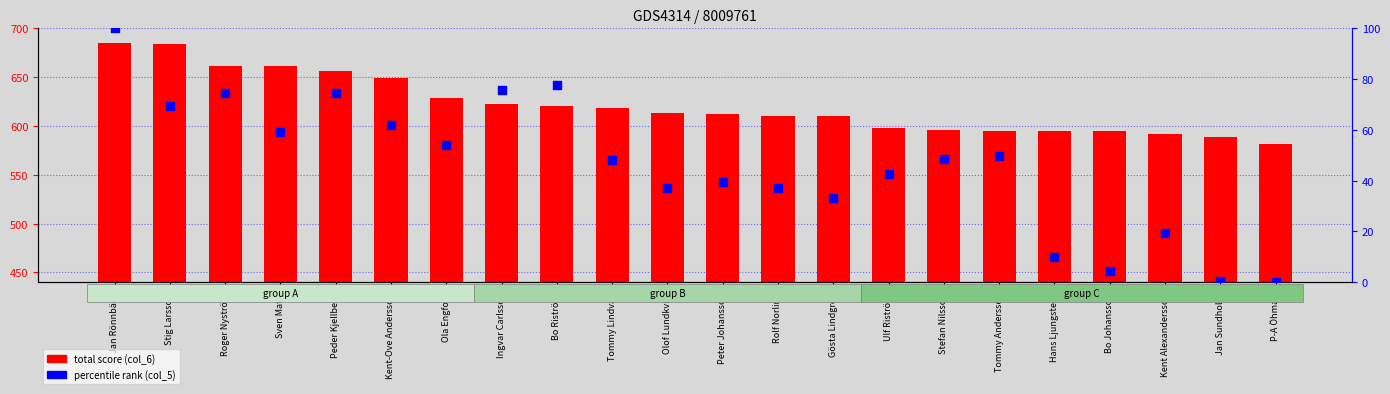

Which series has the largest total across all categories?

total score (col_6)